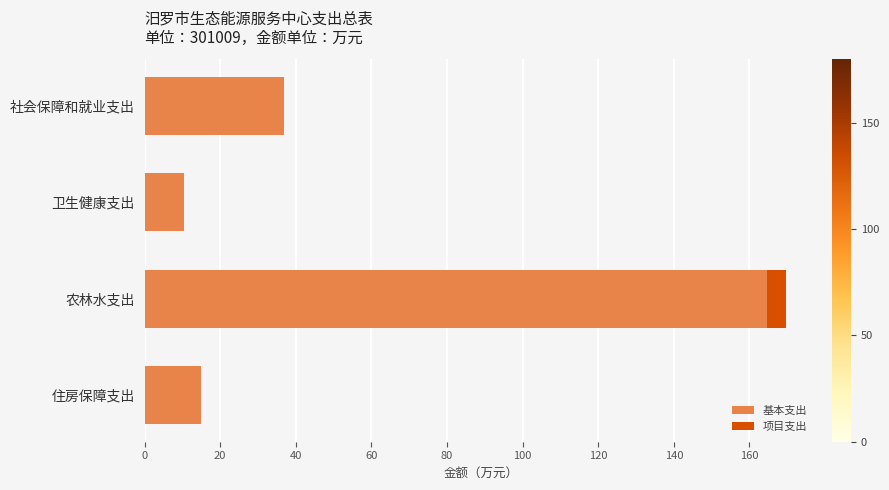

At which label is 基本支出 closest to 87?

社会保障和就业支出